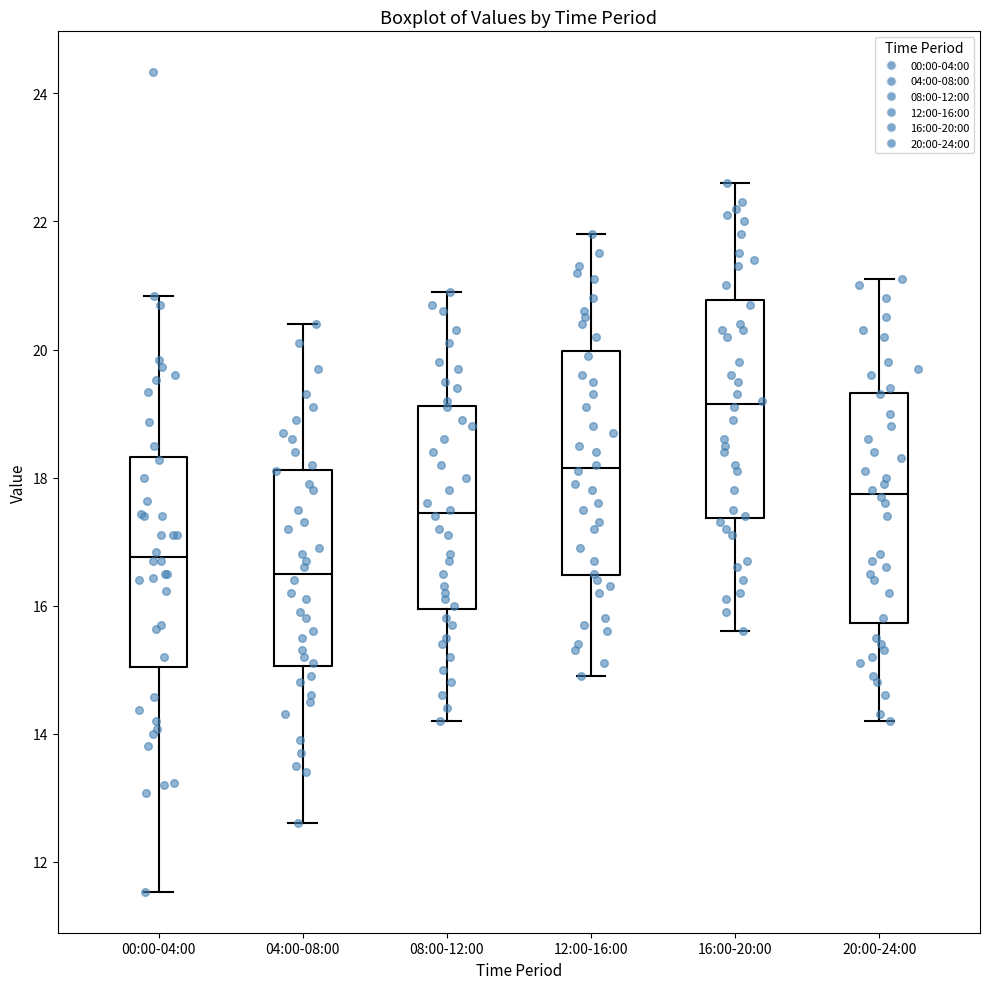

Reading left to right, read every box against the y-axis: the position of its median line, the range the box covers, and the ends of its whiskers. The values are not printed on the chart, so give them approximately, as read against the axis.

00:00-04:00: median 16.8, box 15.0 to 18.4, whiskers 11.6 to 20.8
04:00-08:00: median 16.6, box 15.0 to 18.2, whiskers 12.6 to 20.4
08:00-12:00: median 17.4, box 16.0 to 19.2, whiskers 14.2 to 21.0
12:00-16:00: median 18.2, box 16.4 to 20.0, whiskers 15.0 to 21.8
16:00-20:00: median 19.2, box 17.4 to 20.8, whiskers 15.6 to 22.6
20:00-24:00: median 17.8, box 15.8 to 19.4, whiskers 14.2 to 21.2